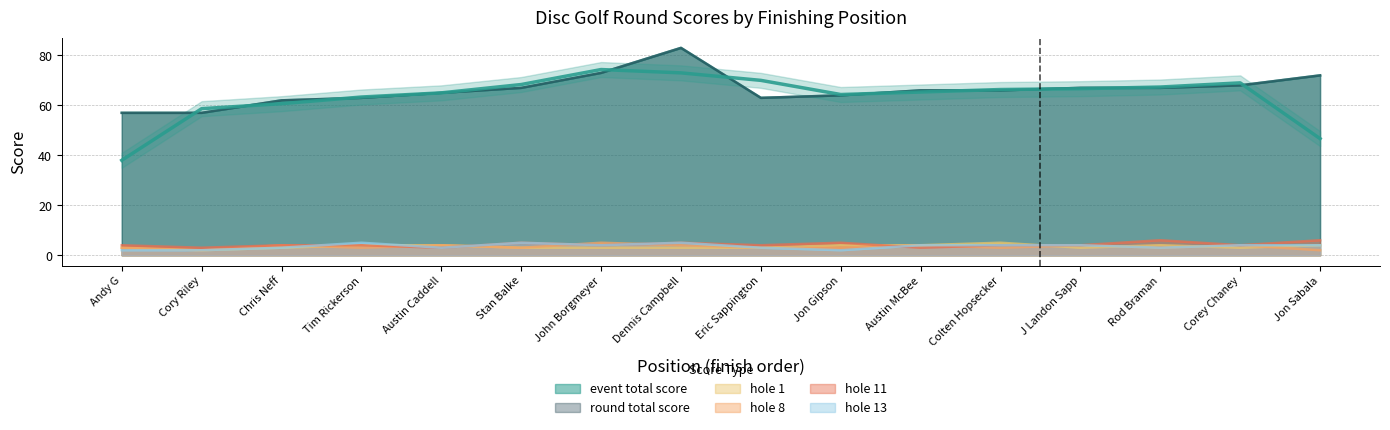

How many data points in hole_13 are less than 4?

7